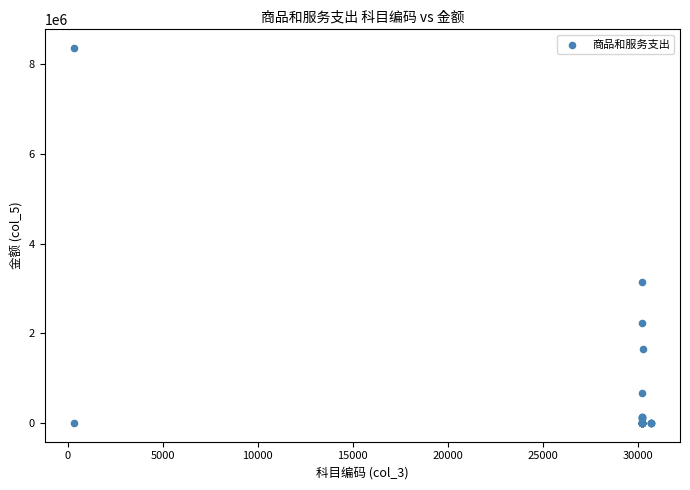

What Y value in the scatter plot is closest to 4179096?

3137710.0